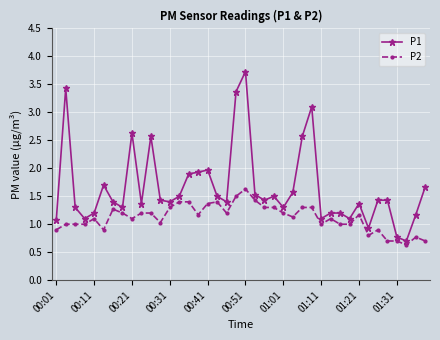

True or false: P1 has more than 0 points higher than both neighbors.

True